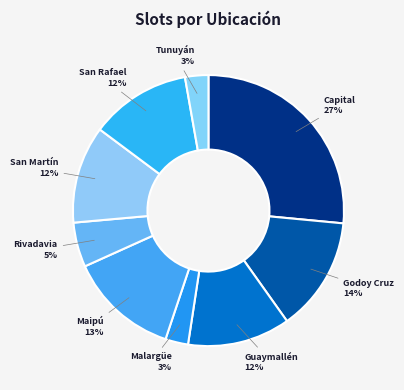

Do Rivadavia and San Martín together represent more than half of the pie?

No